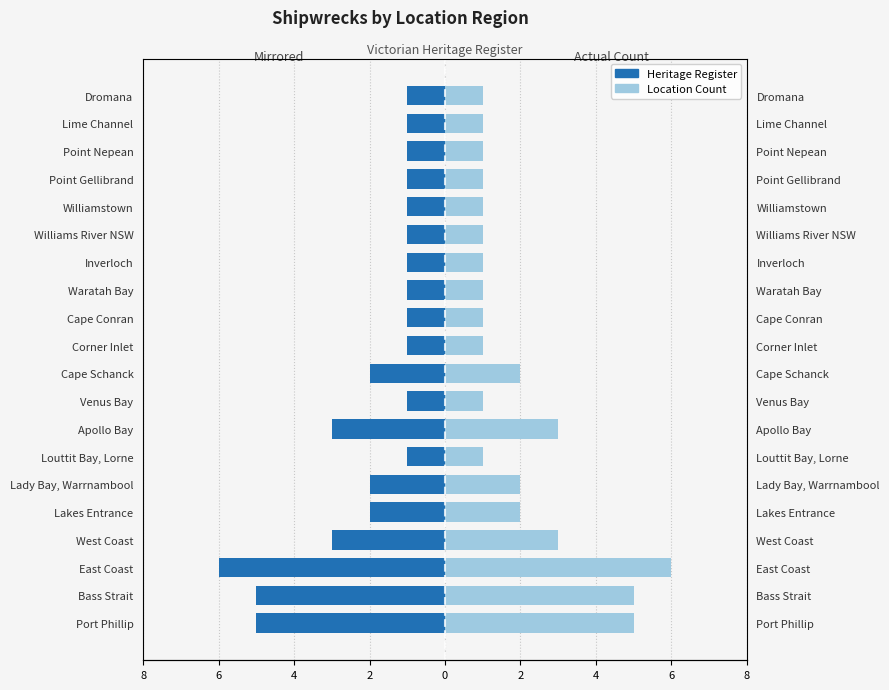

Reading left to right, transcribe all the data shown in this chart.

Heritage Register: -5	-5	-6	-3	-2	-2	-1	-3	-1	-2	-1	-1	-1	-1	-1	-1	-1	-1	-1	-1
Location Count: 5	5	6	3	2	2	1	3	1	2	1	1	1	1	1	1	1	1	1	1